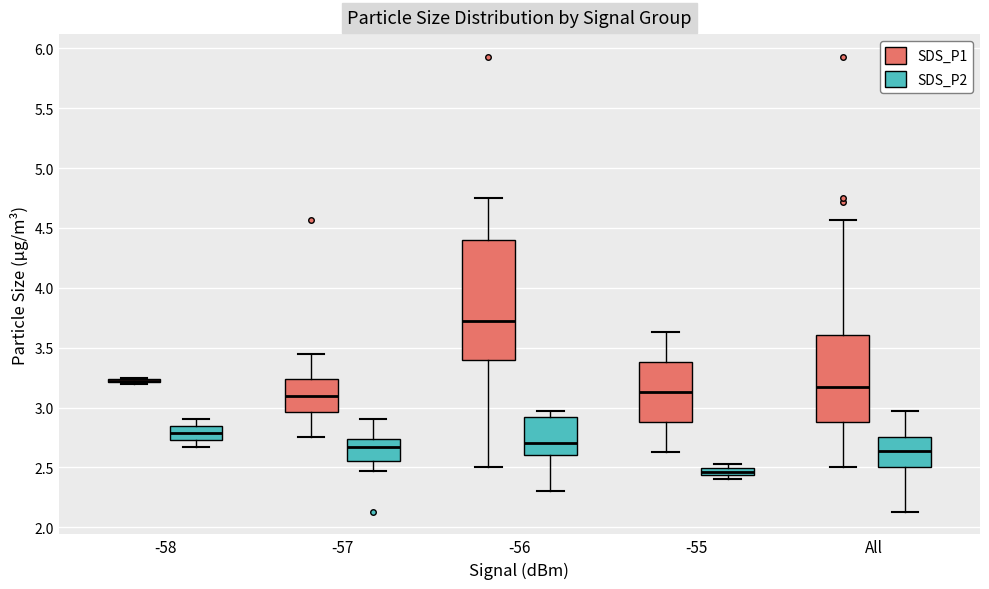

Comparing the boxes themselves (not the whiskers), which one is the tallest?

-56 (SDS_P1)